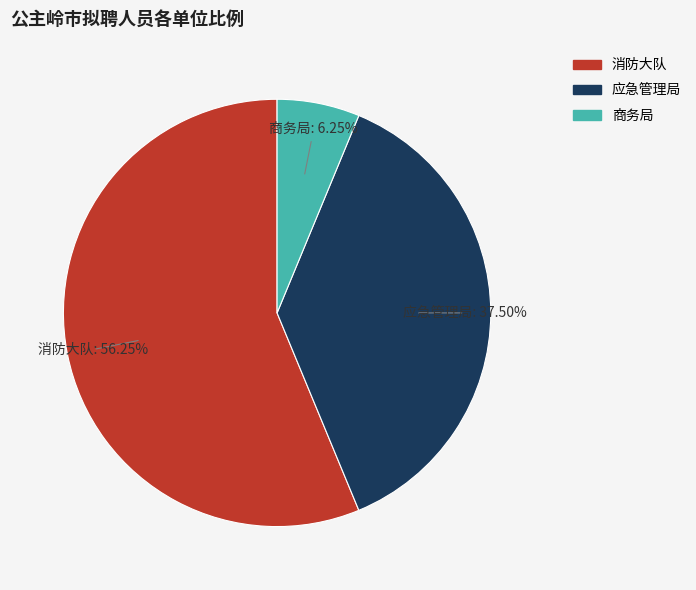

To the nearest percent, what is the average slice percentage?

33%